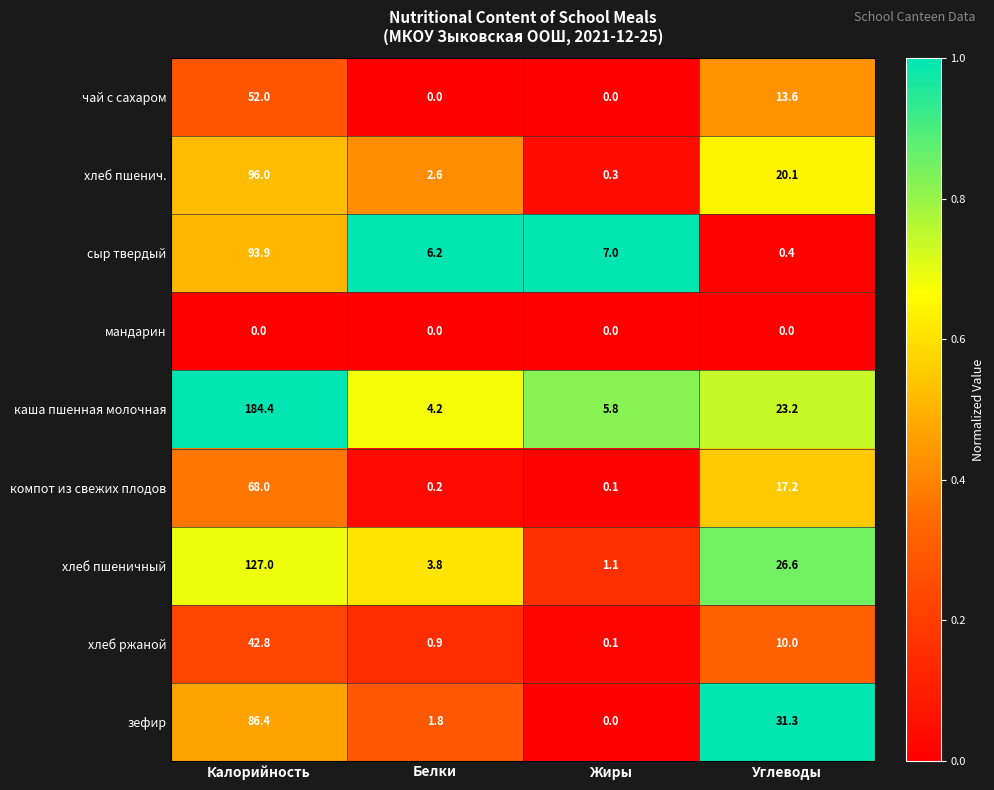

What is the maximum value shown in the chart?

184.4